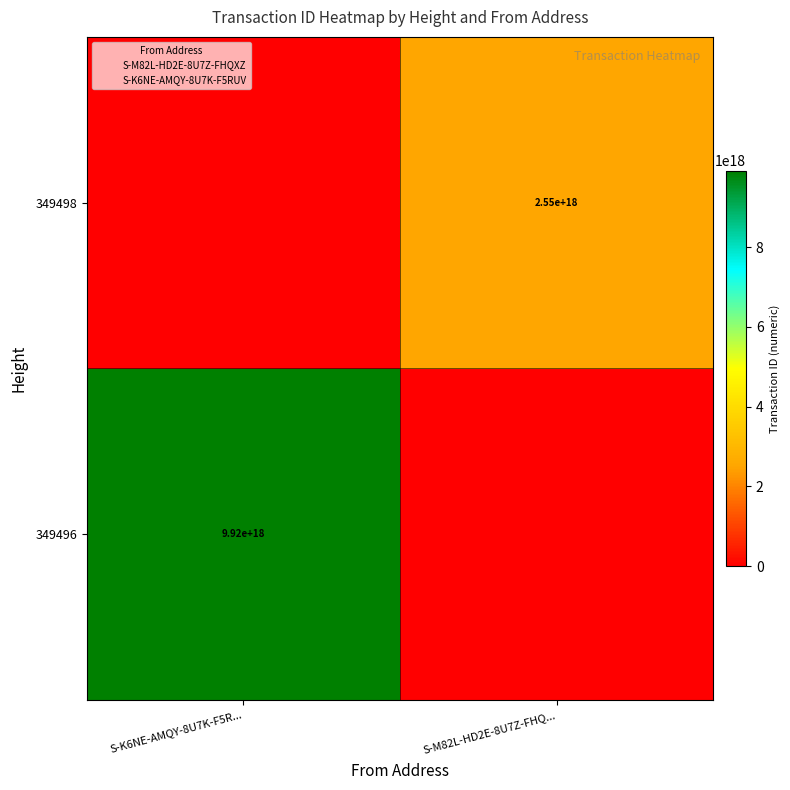

List the series in order of their peak value, highest first.

349496, 349498